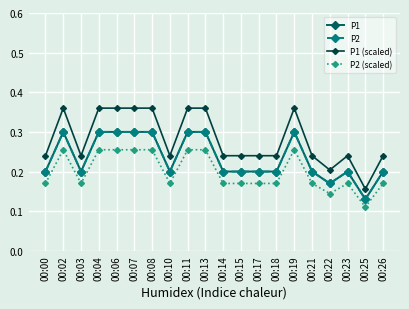

What is the lowest value of the P2 (scaled) series?

0.1